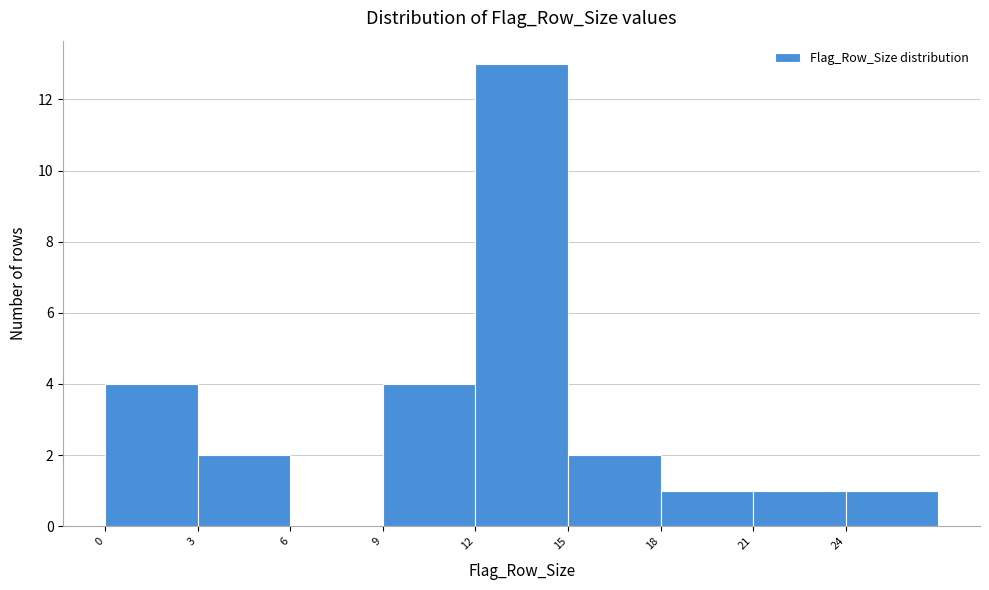

Which range on the x-axis has the tallest bar?

12 to 15